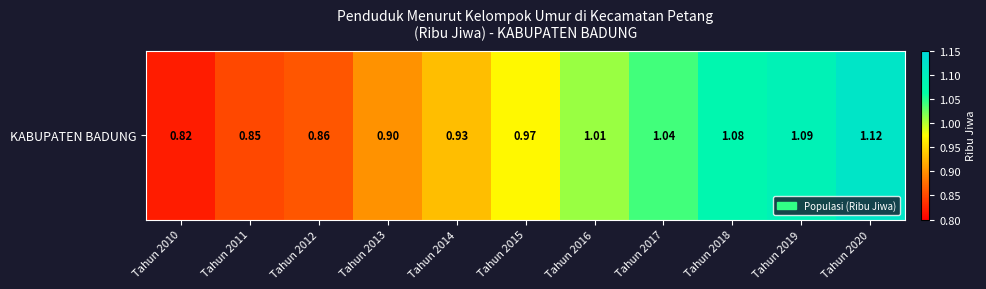

What is the greatest value displayed?

1.1